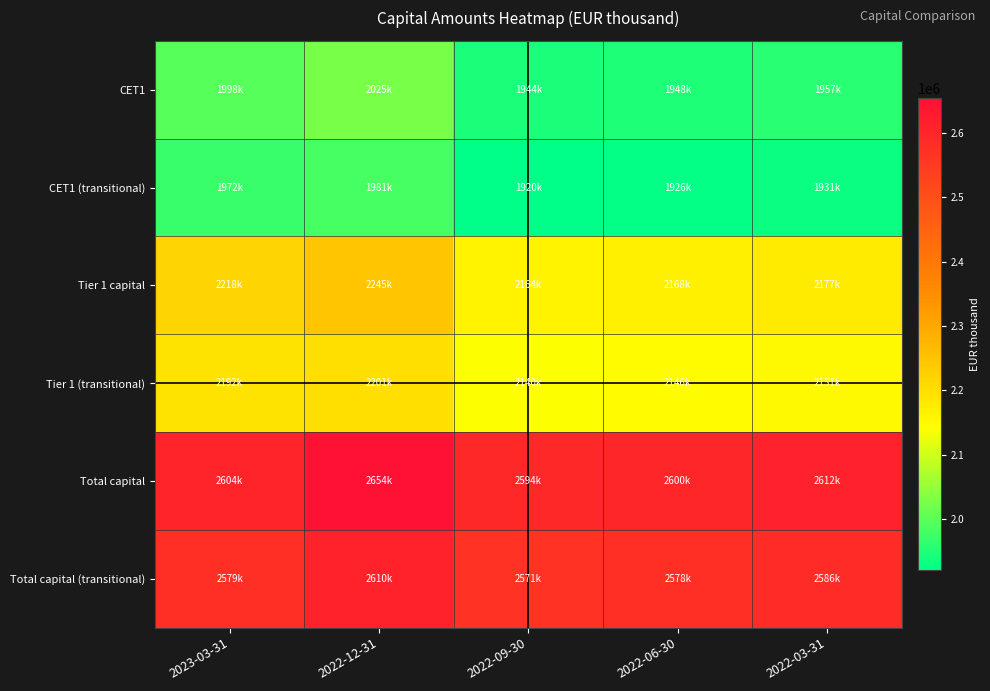

At which category is the sum across all series the highest?

2022-12-31